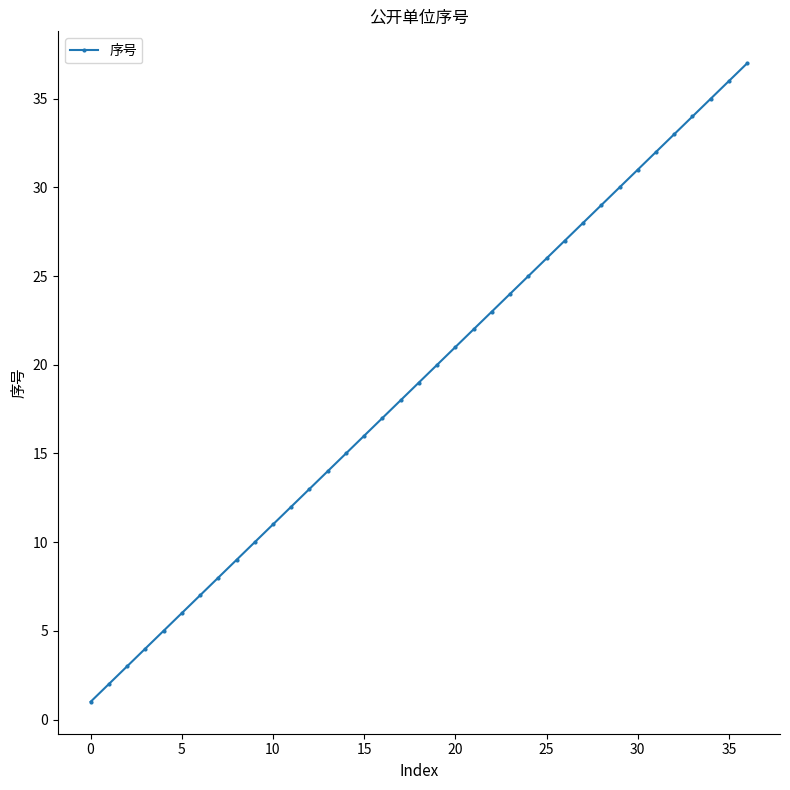

What is the difference between the maximum and minimum values?

36